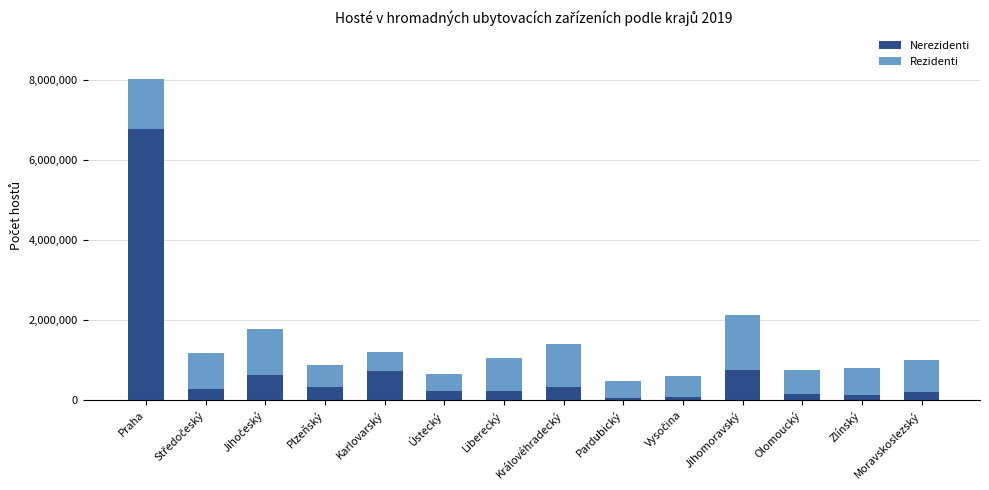

Which category has the highest value in the Nerezidenti series?

Praha